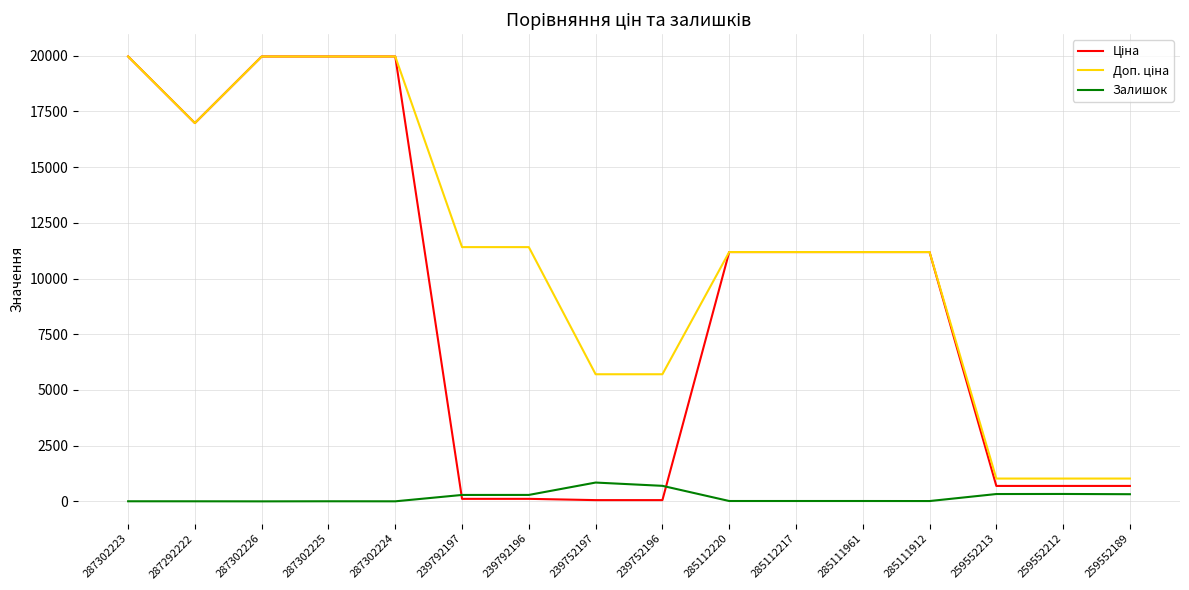

True or false: Залишок has more than 1 points higher than both neighbors.

True